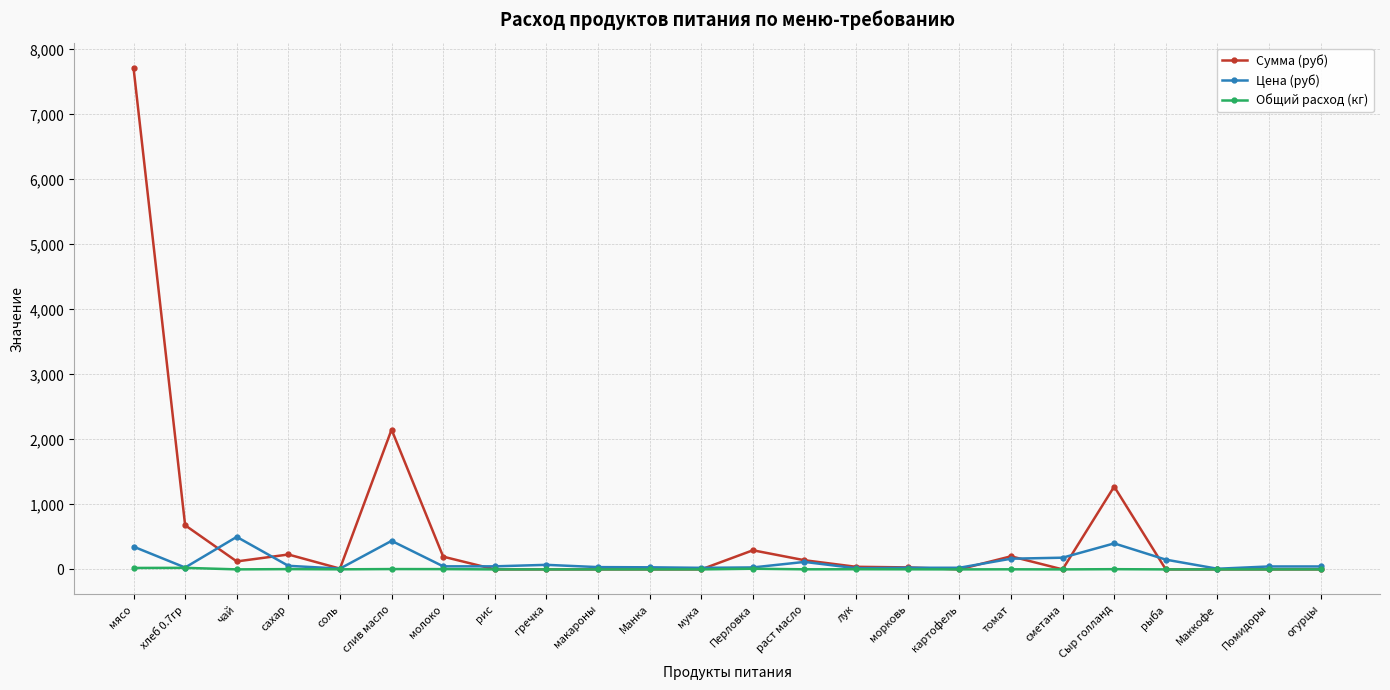

At which category does Сумма (руб) reach its first local valley?

чай